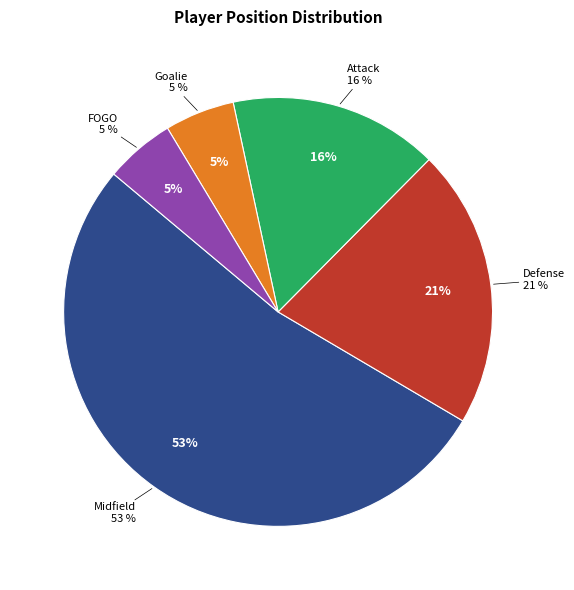

What is the smallest slice in the pie chart?

Goalie